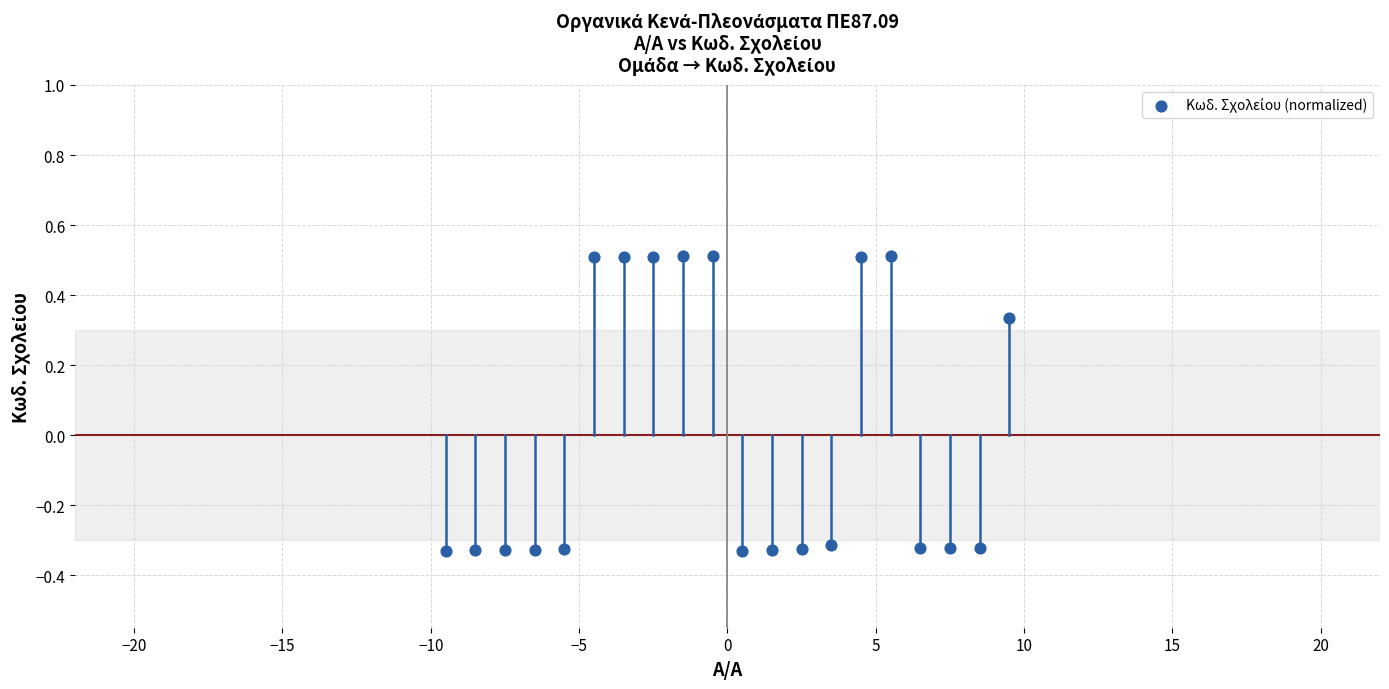

What is the range of Y values (max minus min)?

0.8